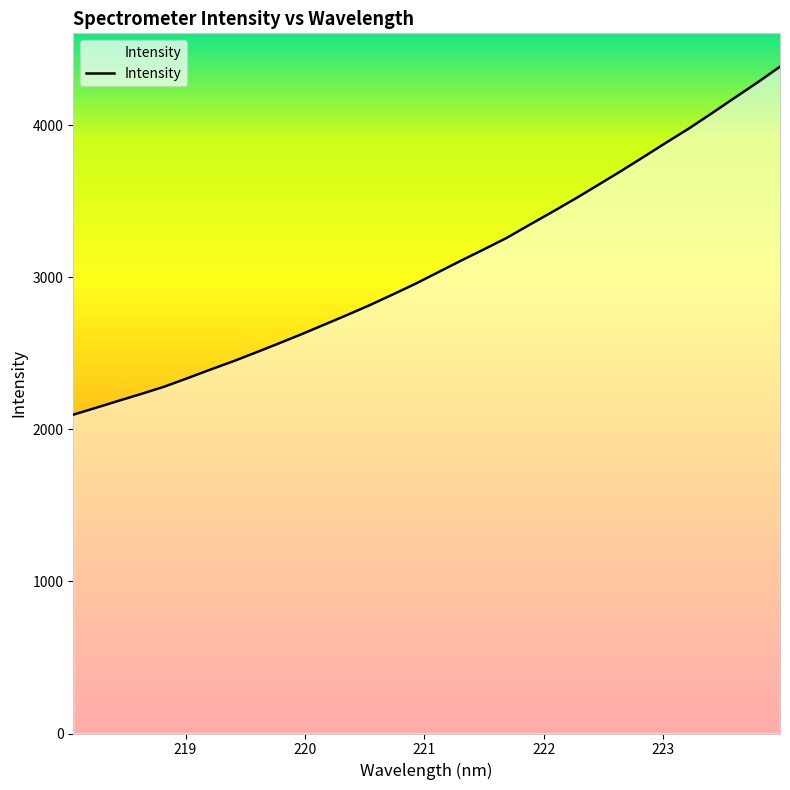

What is the difference between the maximum and minimum values?

2289.3